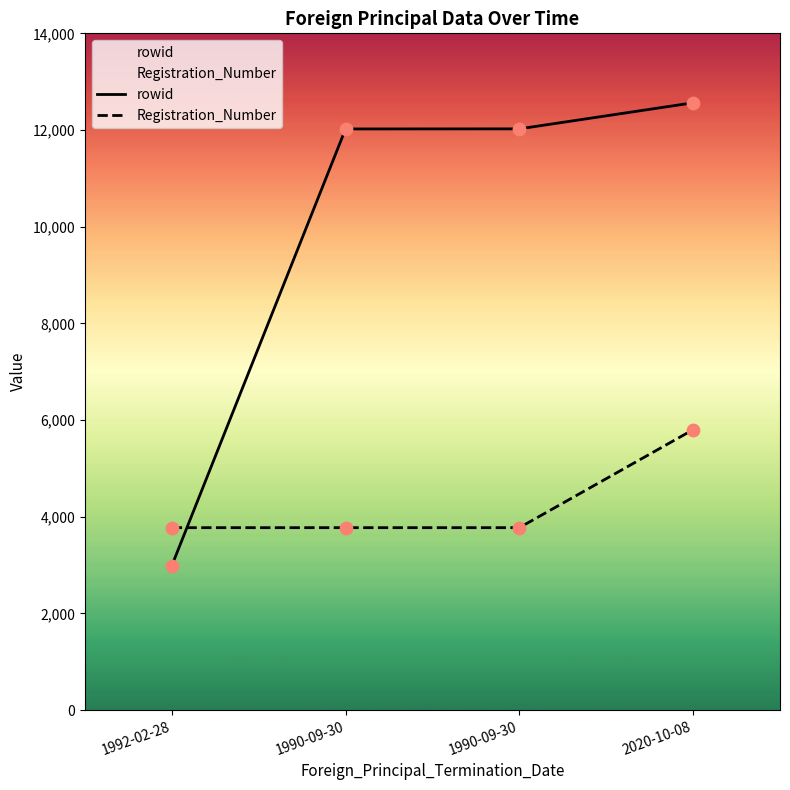

Which series has the largest Y range (max minus min)?

rowid